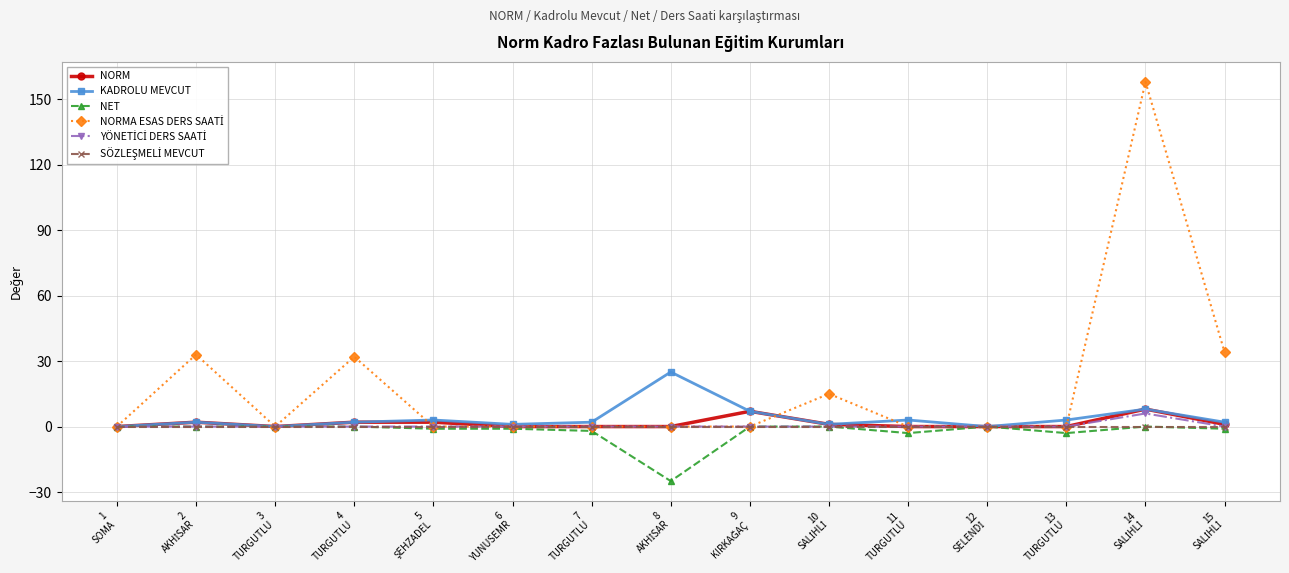

What is the lowest value of the NET series?

-25